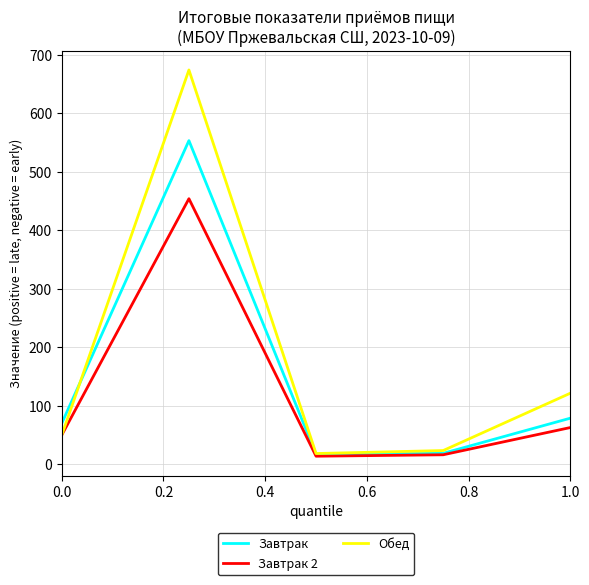

Which series has the widest spread of values?

Обед